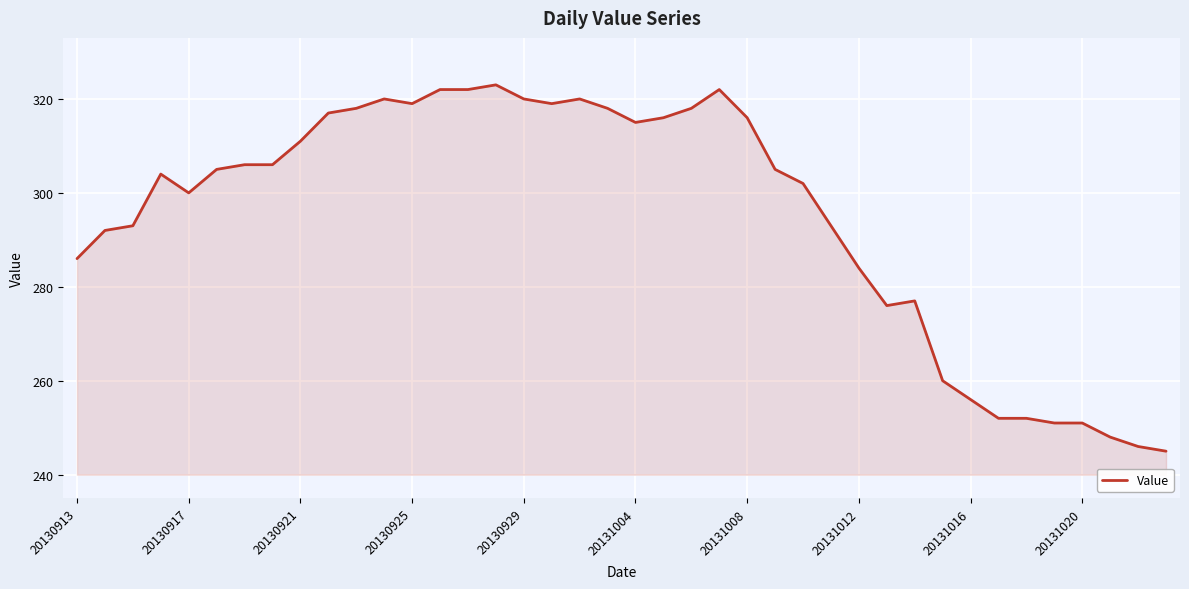

What is the minimum value shown in the chart?

245